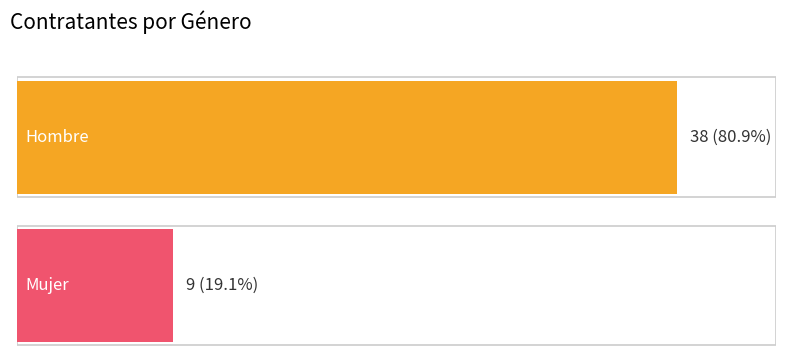

List the labels in order of Hombre value, largest first.

Hombre, Mujer